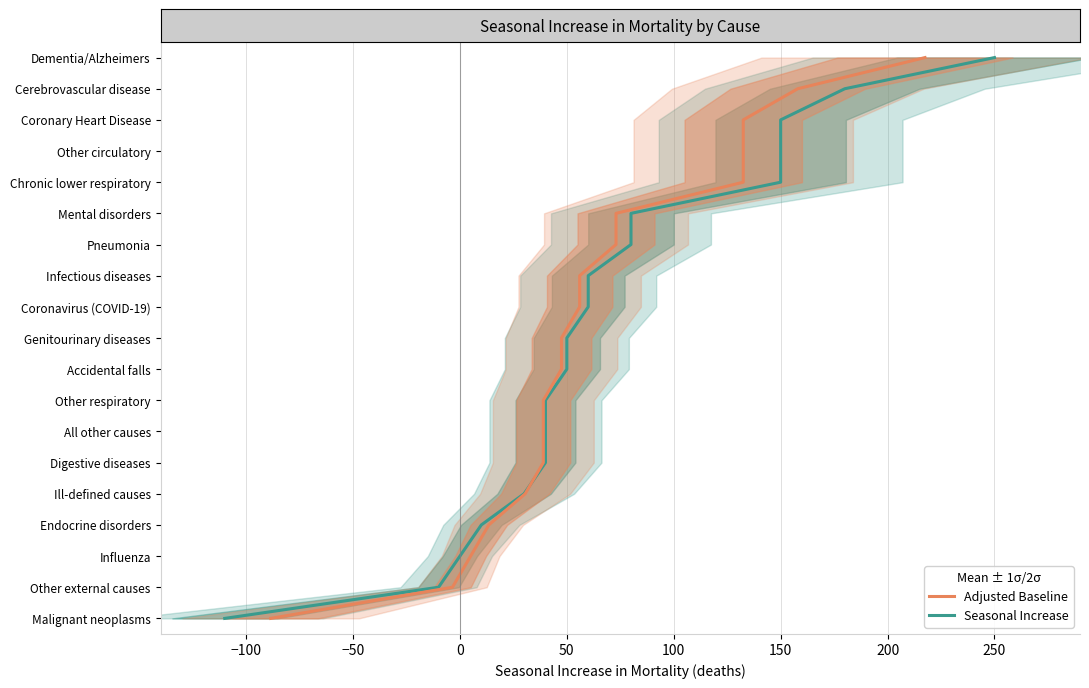

What position from the left is 18?

19